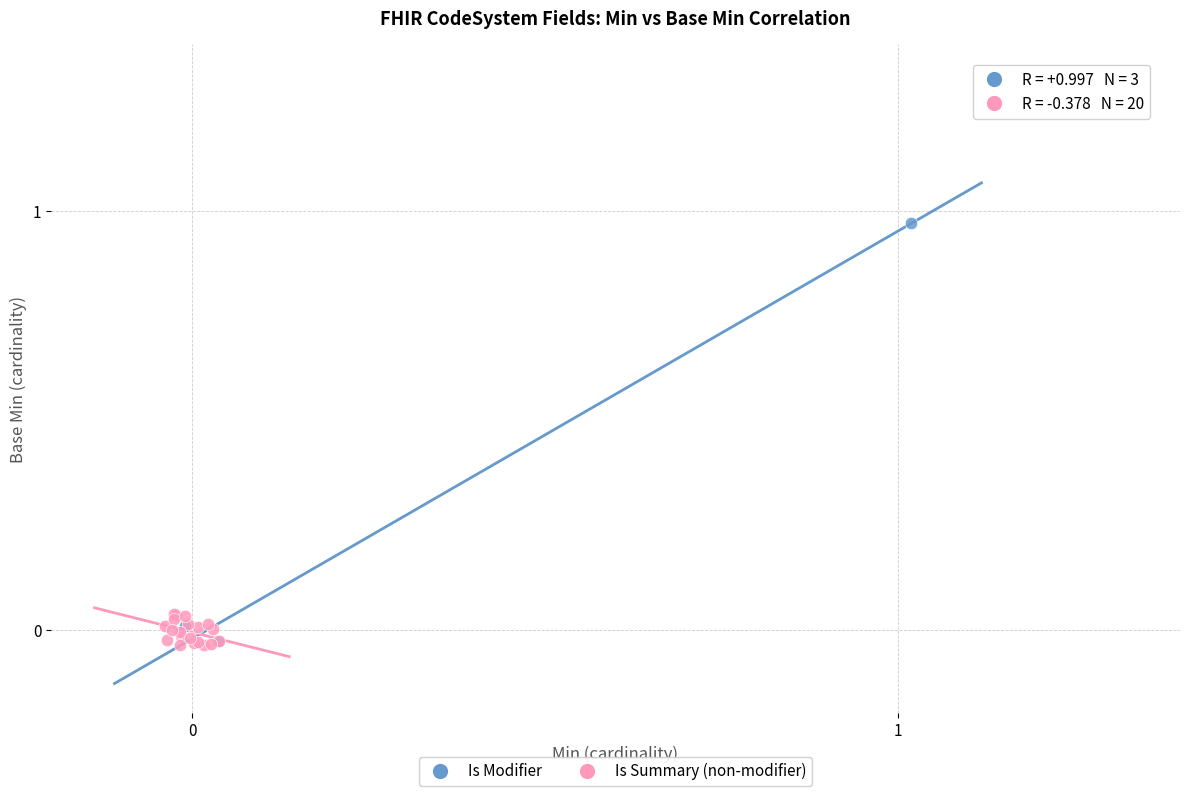

Which series has the largest Y range (max minus min)?

Is Modifier